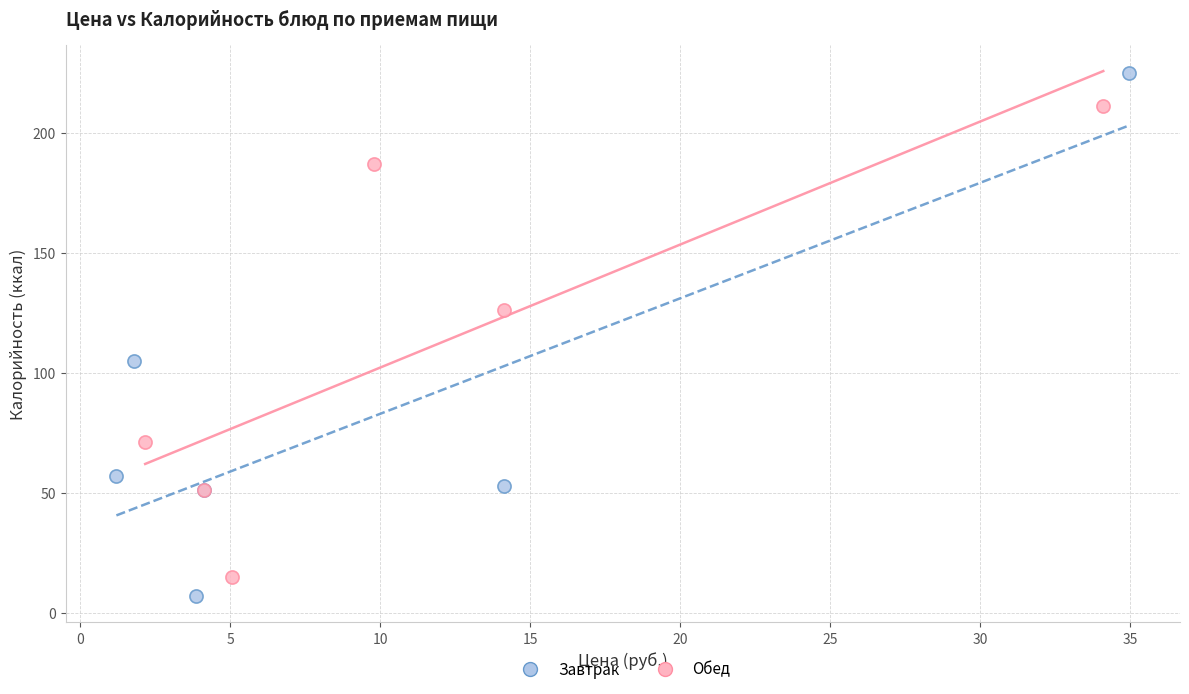

Which series has the largest Y range (max minus min)?

Завтрак